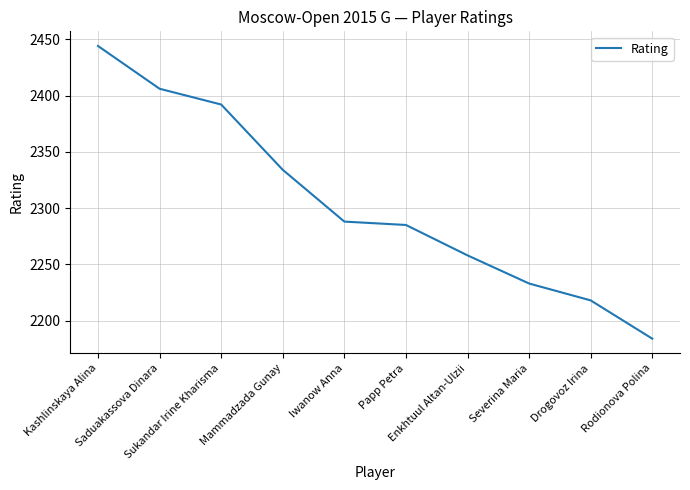

Rank the categories by value from lowest to highest.

Rodionova Polina, Drogovoz Irina, Severina Maria, Enkhtuul Altan-Ulzii, Papp Petra, Iwanow Anna, Mammadzada Gunay, Sukandar Irine Kharisma, Saduakassova Dinara, Kashlinskaya Alina